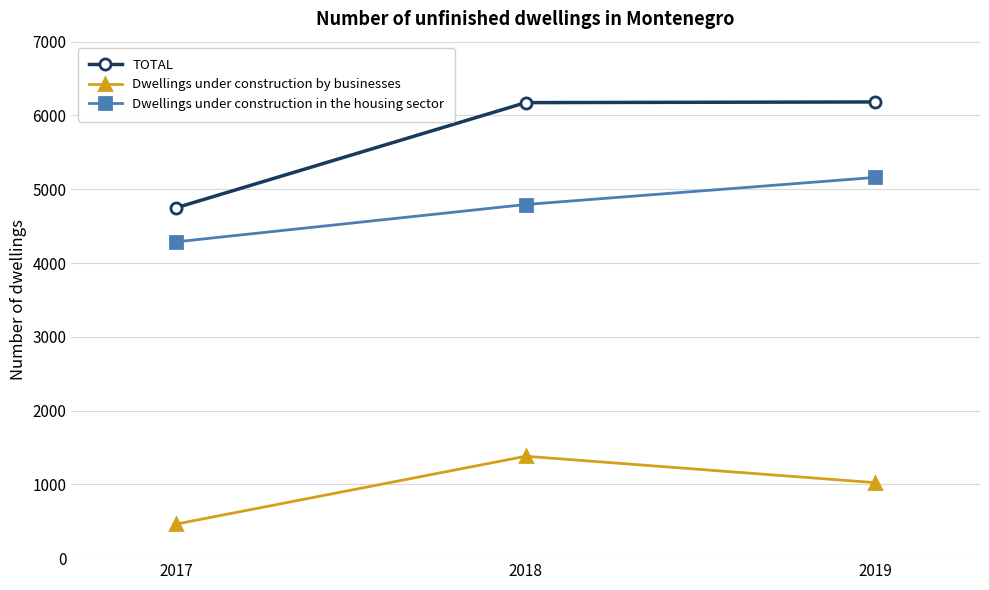

How many data points in Dwellings under construction by businesses are less than 1023?

1